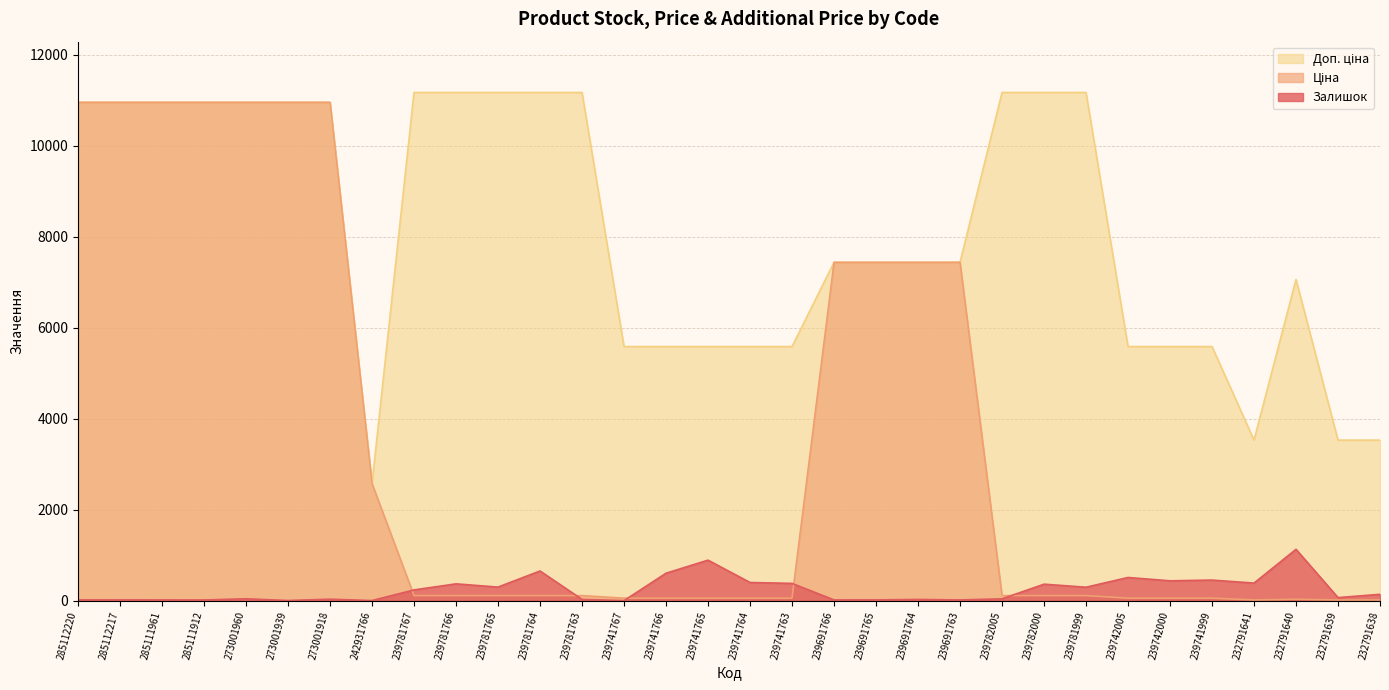

List the series in order of their overall mean, lowest first.

Залишок, Ціна, Доп. ціна